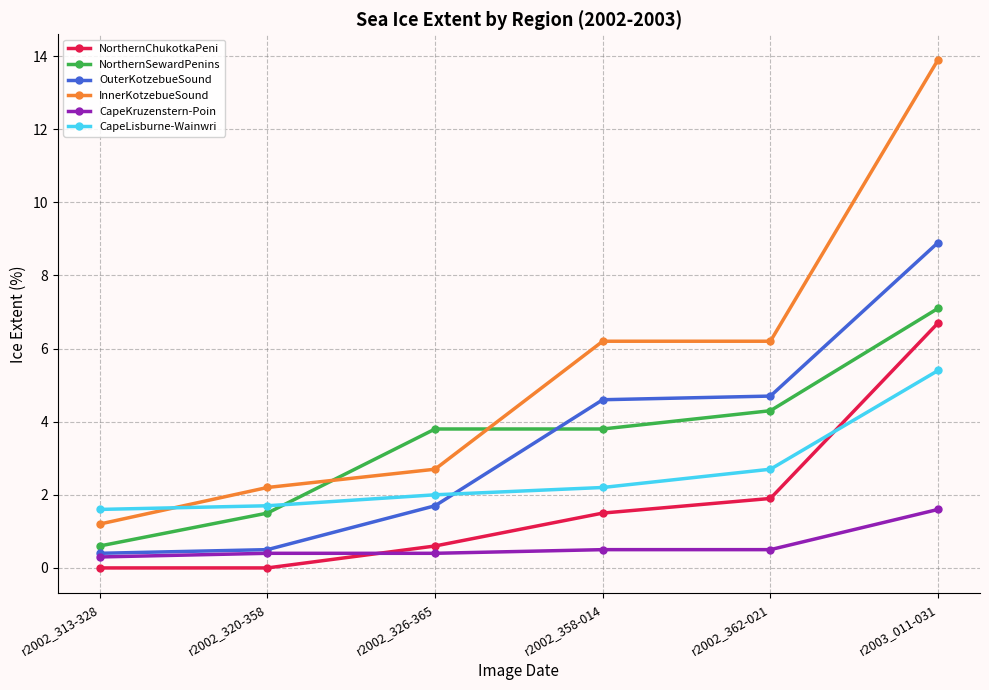

Reading left to right, extract all data points from this chart.

NorthernChukotkaPeni: r2002_313-328=0.0	r2002_320-358=0.0	r2002_326-365=0.6	r2002_358-014=1.5	r2002_362-021=1.9	r2003_011-031=6.7
NorthernSewardPenins: r2002_313-328=0.6	r2002_320-358=1.5	r2002_326-365=3.8	r2002_358-014=3.8	r2002_362-021=4.3	r2003_011-031=7.1
OuterKotzebueSound: r2002_313-328=0.4	r2002_320-358=0.5	r2002_326-365=1.7	r2002_358-014=4.6	r2002_362-021=4.7	r2003_011-031=8.9
InnerKotzebueSound: r2002_313-328=1.2	r2002_320-358=2.2	r2002_326-365=2.7	r2002_358-014=6.2	r2002_362-021=6.2	r2003_011-031=13.9
CapeKruzenstern-Poin: r2002_313-328=0.3	r2002_320-358=0.4	r2002_326-365=0.4	r2002_358-014=0.5	r2002_362-021=0.5	r2003_011-031=1.6
CapeLisburne-Wainwri: r2002_313-328=1.6	r2002_320-358=1.7	r2002_326-365=2.0	r2002_358-014=2.2	r2002_362-021=2.7	r2003_011-031=5.4